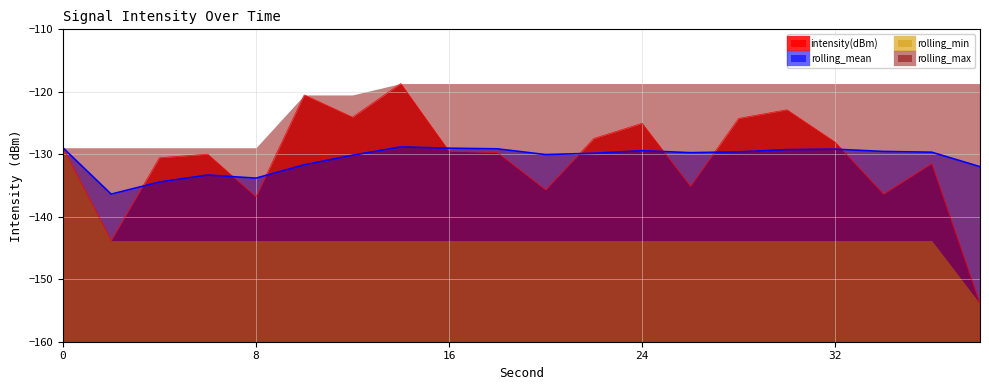

Which category has the lowest value across all series?

38